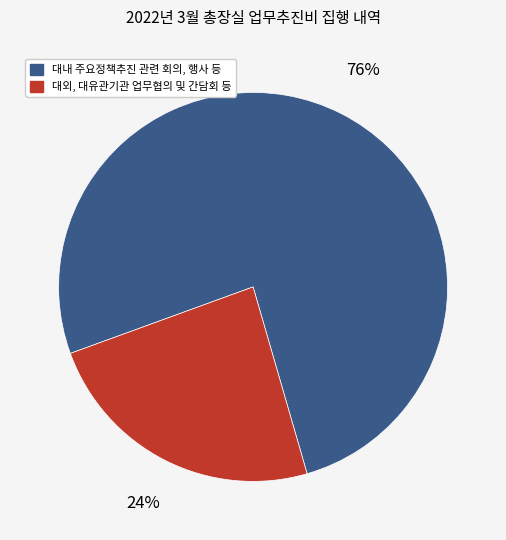

To the nearest percent, what is the average slice percentage?

50%